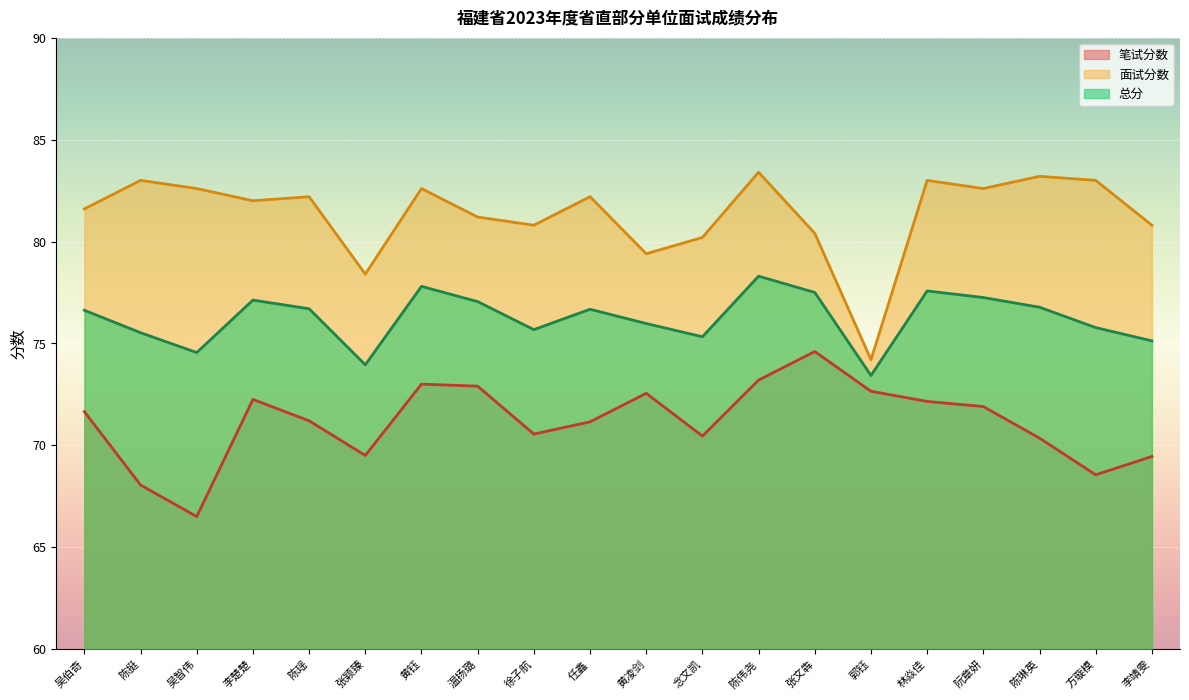

How many categories are shown in the chart?

20